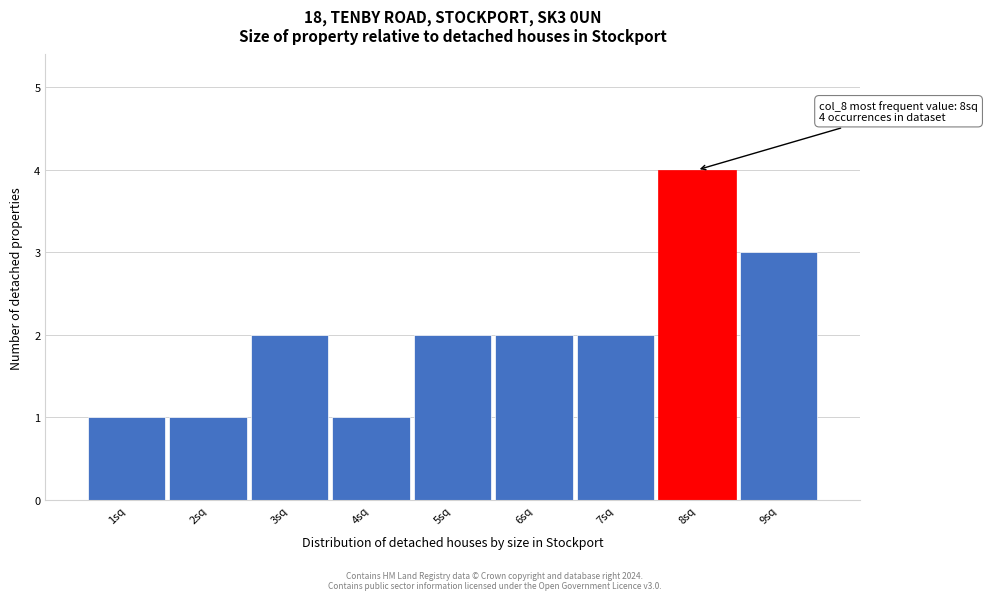

Over which range of the x-axis is the bar tallest?

7.5 to 8.5